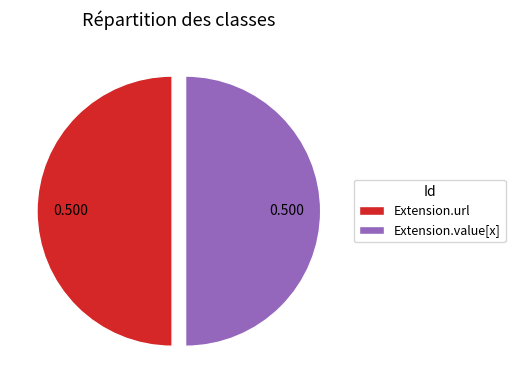

Combined, do Extension.url and Extension.value[x] account for over 50%?

Yes